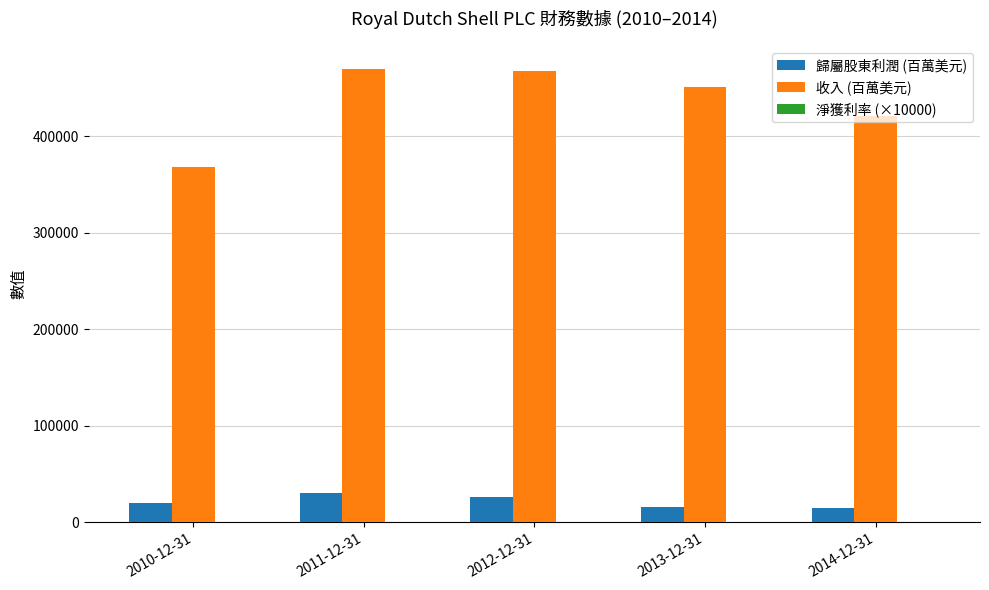

Which series has the widest spread of values?

收入 (百萬美元)